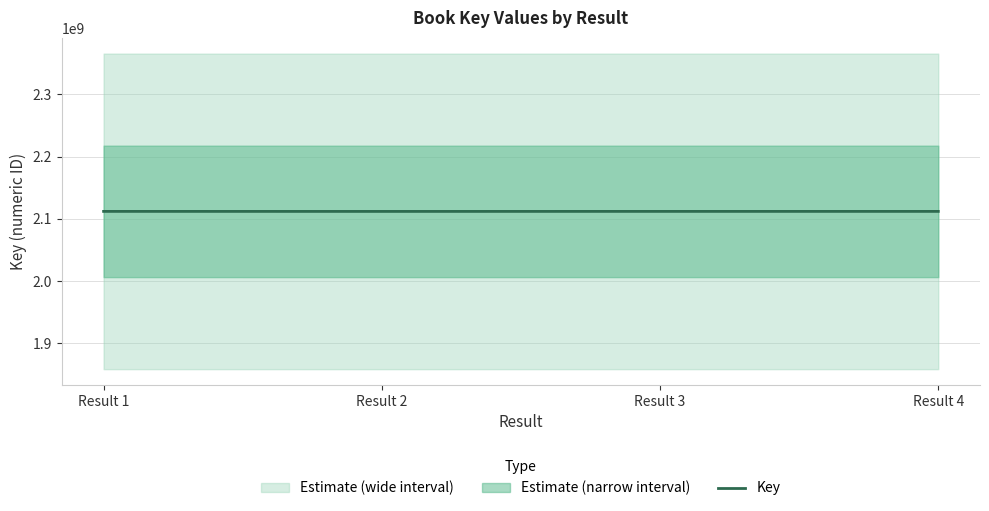

Read the value at Result 1.

2111971672